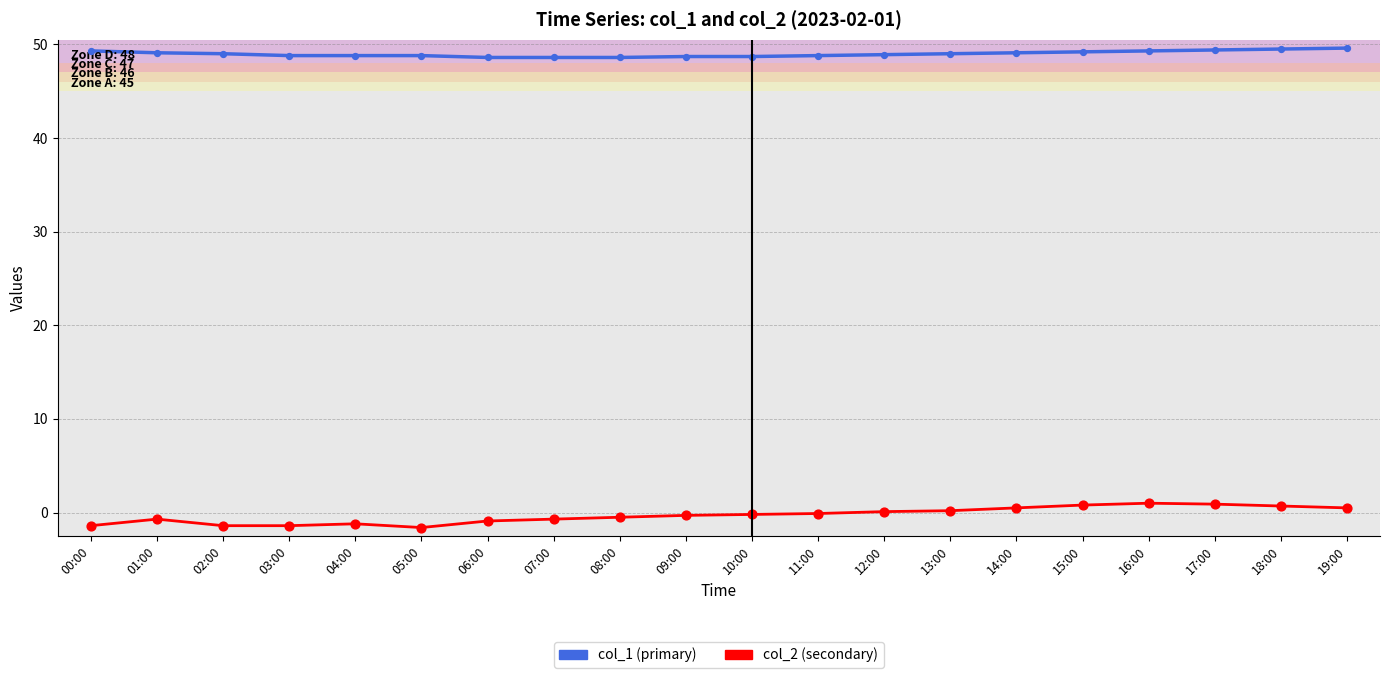

What is the maximum value shown in the chart?

49.6